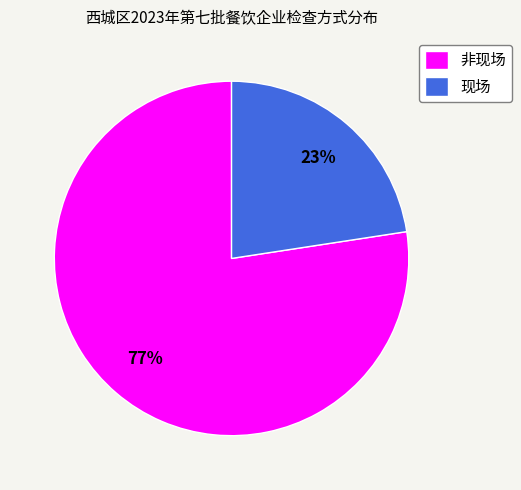

Is it true that 现场 is 23% of the pie?

True